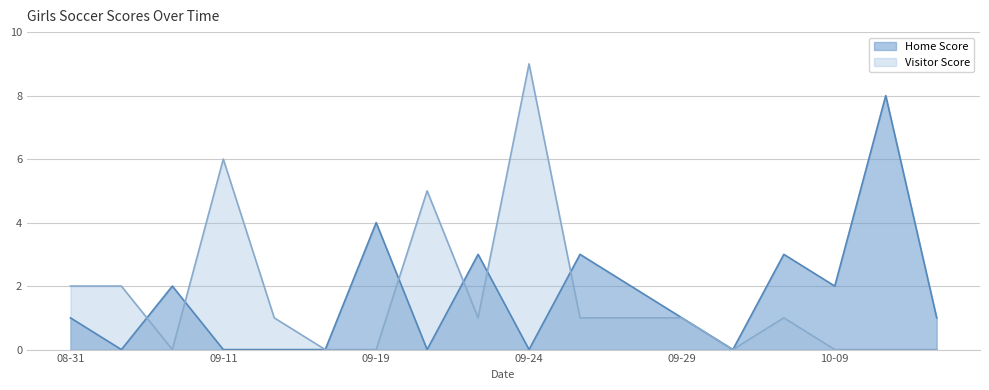

Which label corresponds to the smallest value in the chart?

2018-09-05